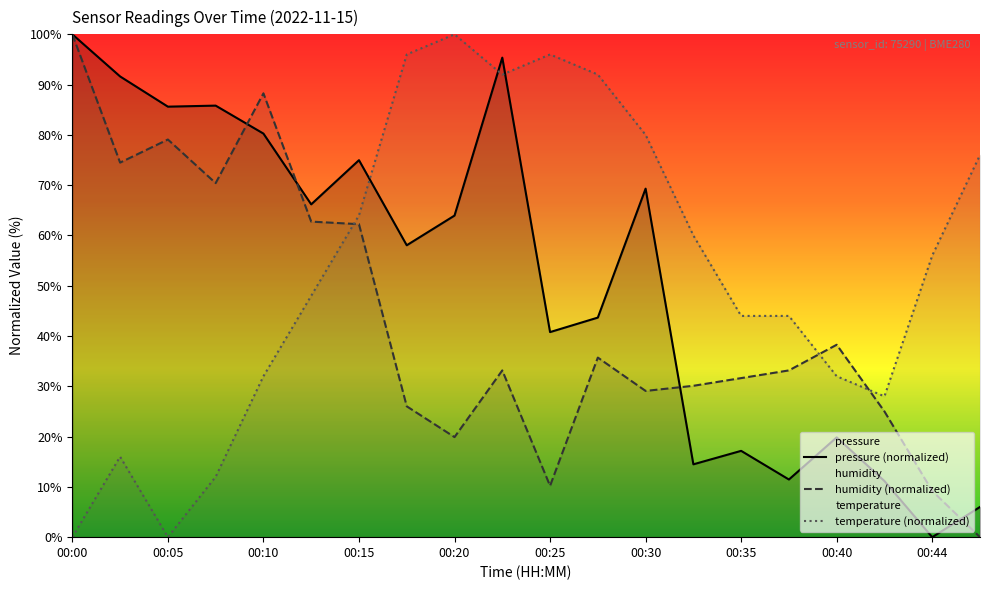

What is the value of the pressure point at the 5th from the left?

80.3